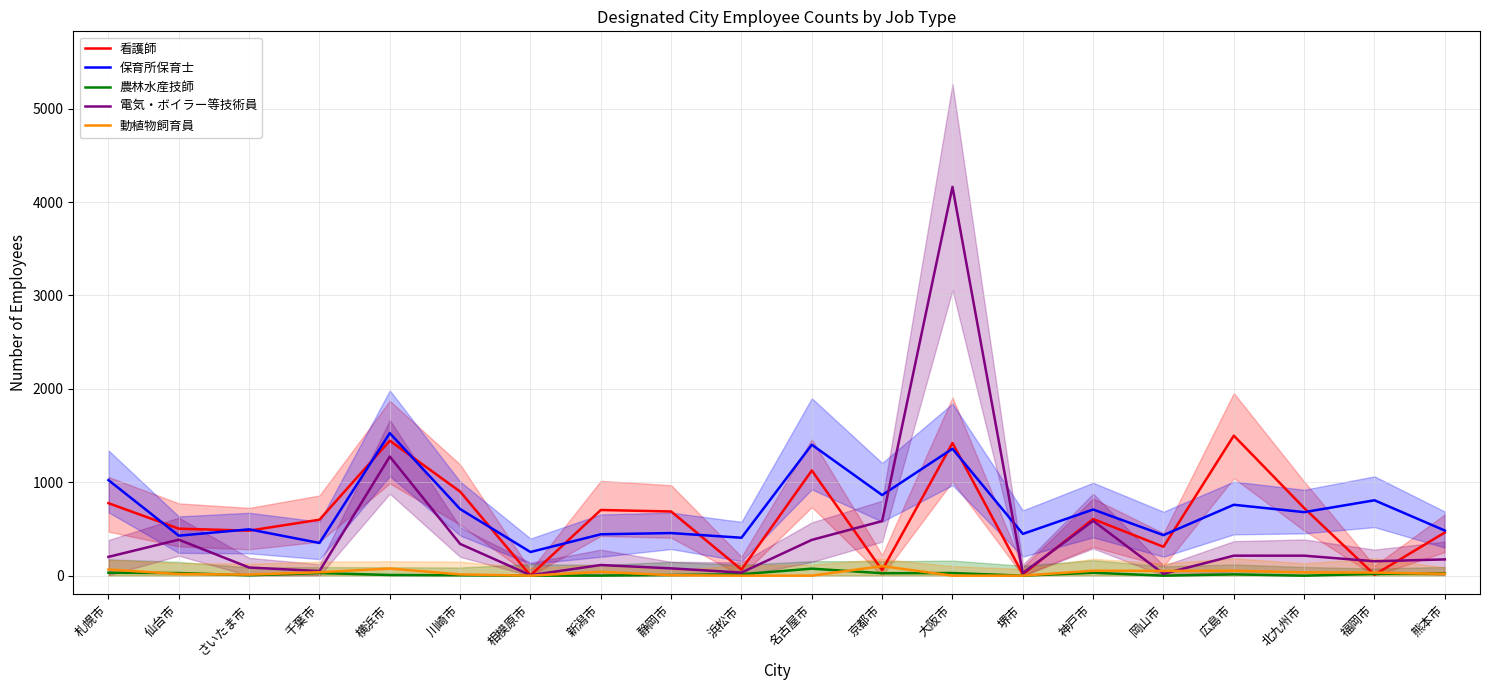

What are all the series names shown in the legend?

看護師, 保育所保育士, 農林水産技師, 電気・ボイラー等技術員, 動植物飼育員